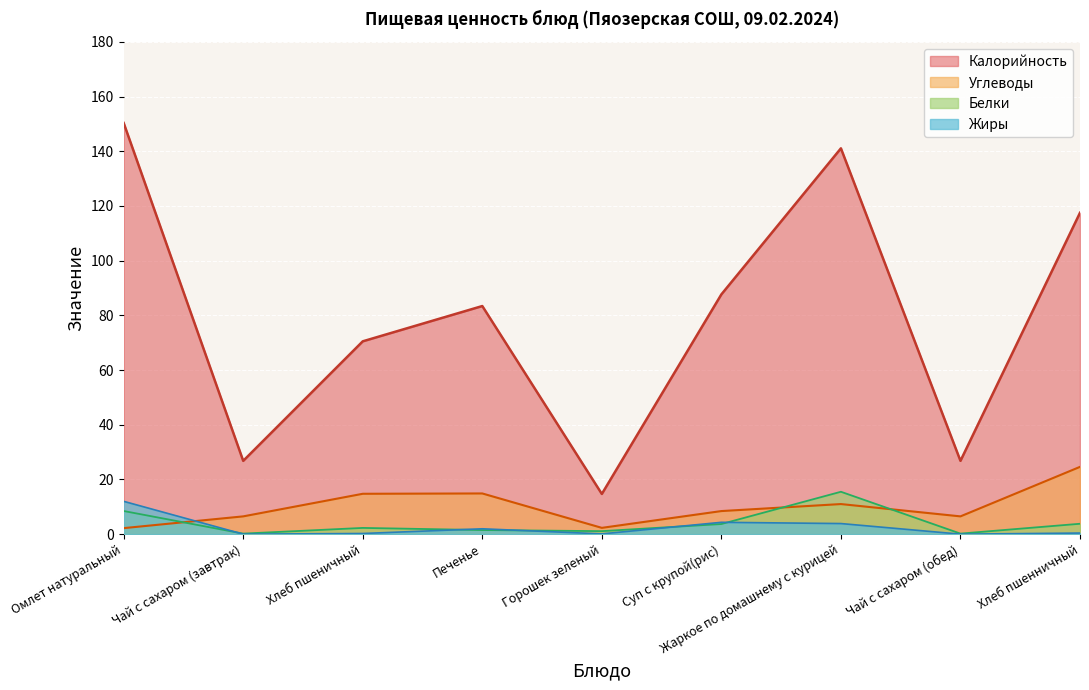

What position from the right is Жаркое по домашнему с курицей?

3